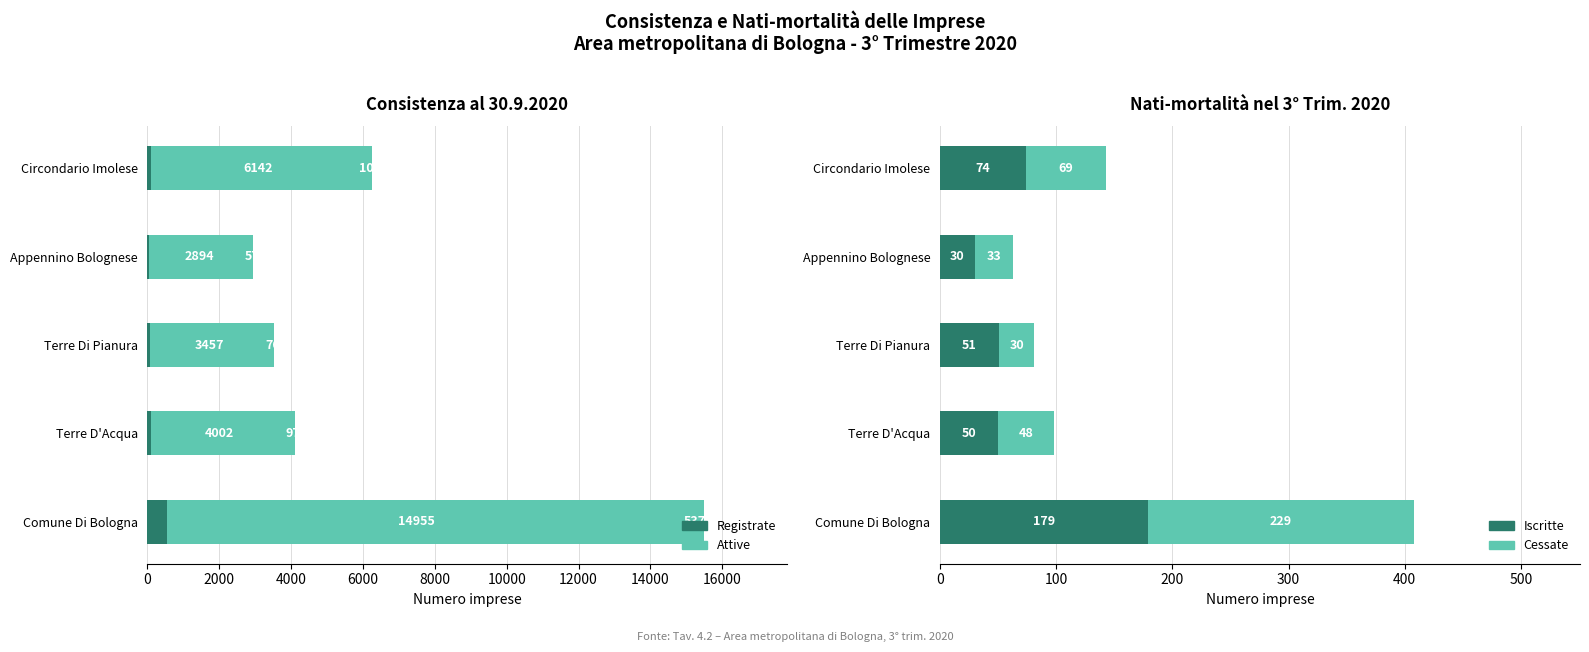

Reading left to right, list all the values displayed in this chart.

Registrate: 0=15492	2000=4099	4000=3533	6000=2951	8000=6251
Attive: 0=14955	2000=4002	4000=3457	6000=2894	8000=6142
Iscritte: 0=179	2000=50	4000=51	6000=30	8000=74
Cessate: 0=229	2000=48	4000=30	6000=33	8000=69